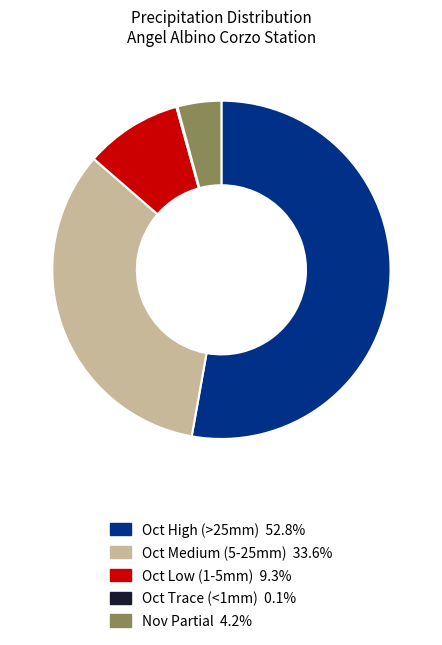

Is there a majority slice in this chart?

Yes